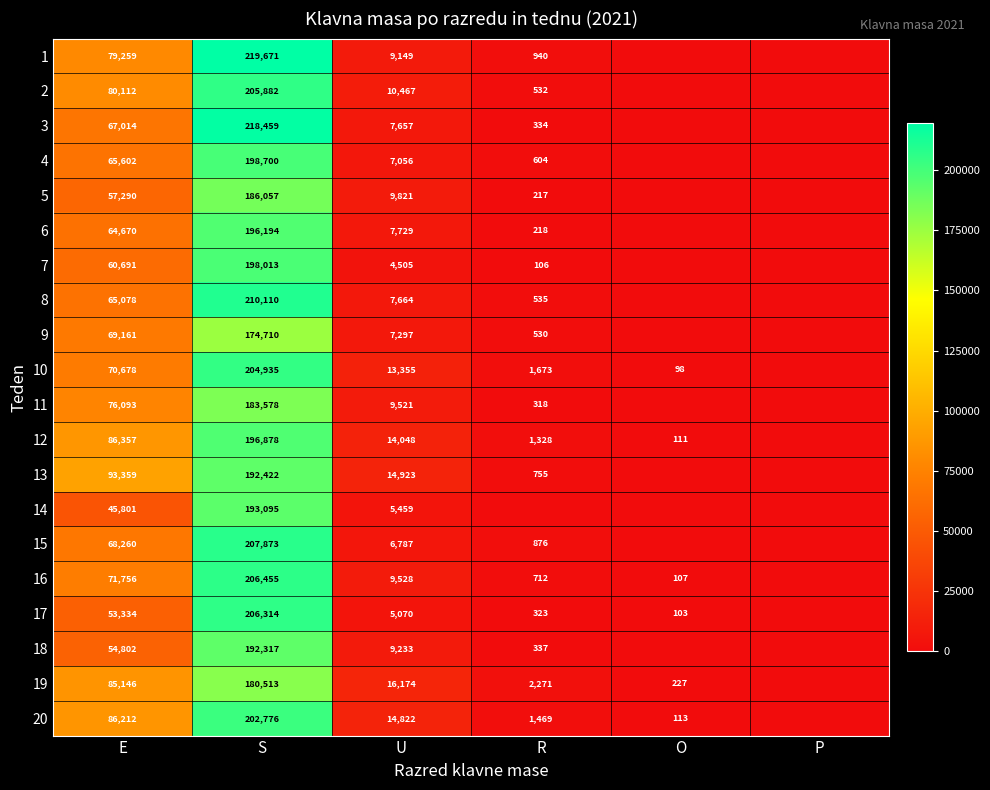

Rank the series at E from highest to lowest value.

13, 12, 20, 19, 2, 1, 11, 16, 10, 9, 15, 3, 4, 8, 6, 7, 5, 18, 17, 14